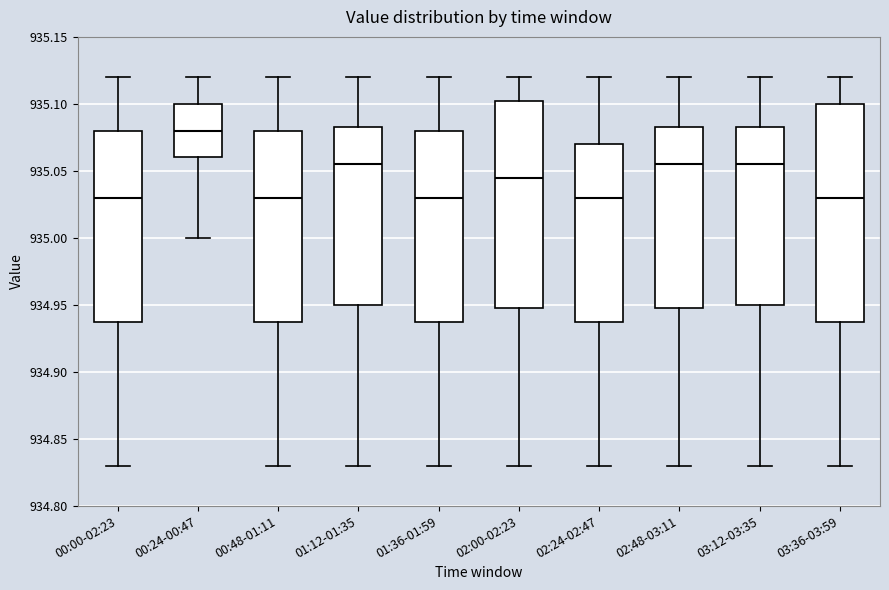

Reading left to right, transcribe this box plot: for each box, give where its median line is, the range the box spans, and where its two whiskers end, as read against the y-axis. The values are not printed on the chart, so give them approximately, as read against the axis.

00:00-02:23: median 935.030, box 934.940 to 935.080, whiskers 934.830 to 935.120
00:24-00:47: median 935.080, box 935.060 to 935.100, whiskers 935.000 to 935.120
00:48-01:11: median 935.030, box 934.940 to 935.080, whiskers 934.830 to 935.120
01:12-01:35: median 935.055, box 934.950 to 935.085, whiskers 934.830 to 935.120
01:36-01:59: median 935.030, box 934.940 to 935.080, whiskers 934.830 to 935.120
02:00-02:23: median 935.045, box 934.950 to 935.105, whiskers 934.830 to 935.120
02:24-02:47: median 935.030, box 934.940 to 935.070, whiskers 934.830 to 935.120
02:48-03:11: median 935.055, box 934.950 to 935.085, whiskers 934.830 to 935.120
03:12-03:35: median 935.055, box 934.950 to 935.085, whiskers 934.830 to 935.120
03:36-03:59: median 935.030, box 934.940 to 935.100, whiskers 934.830 to 935.120